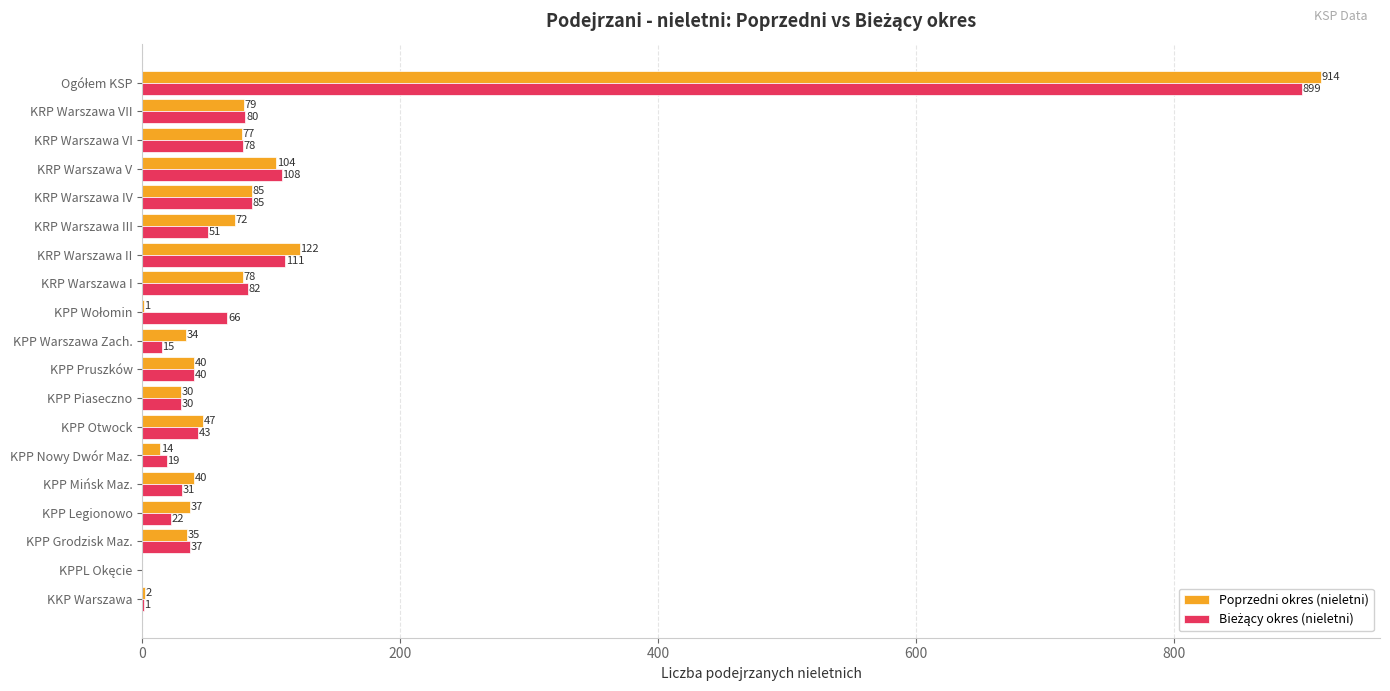

Which series has the largest total across all categories?

Poprzedni okres (nieletni)